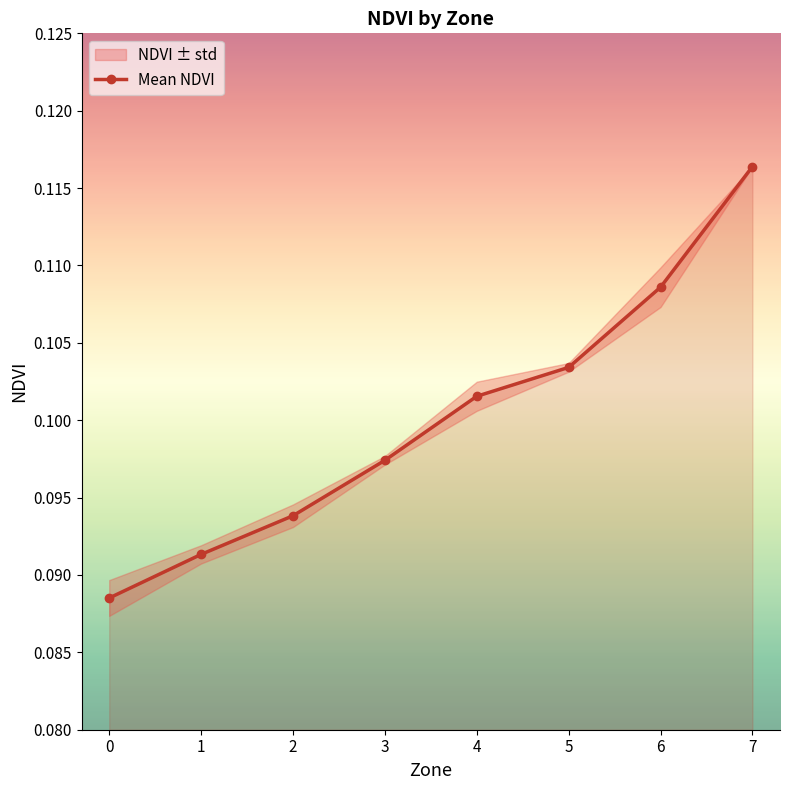

List the labels in order of value, largest first.

7, 6, 5, 4, 3, 2, 1, 0